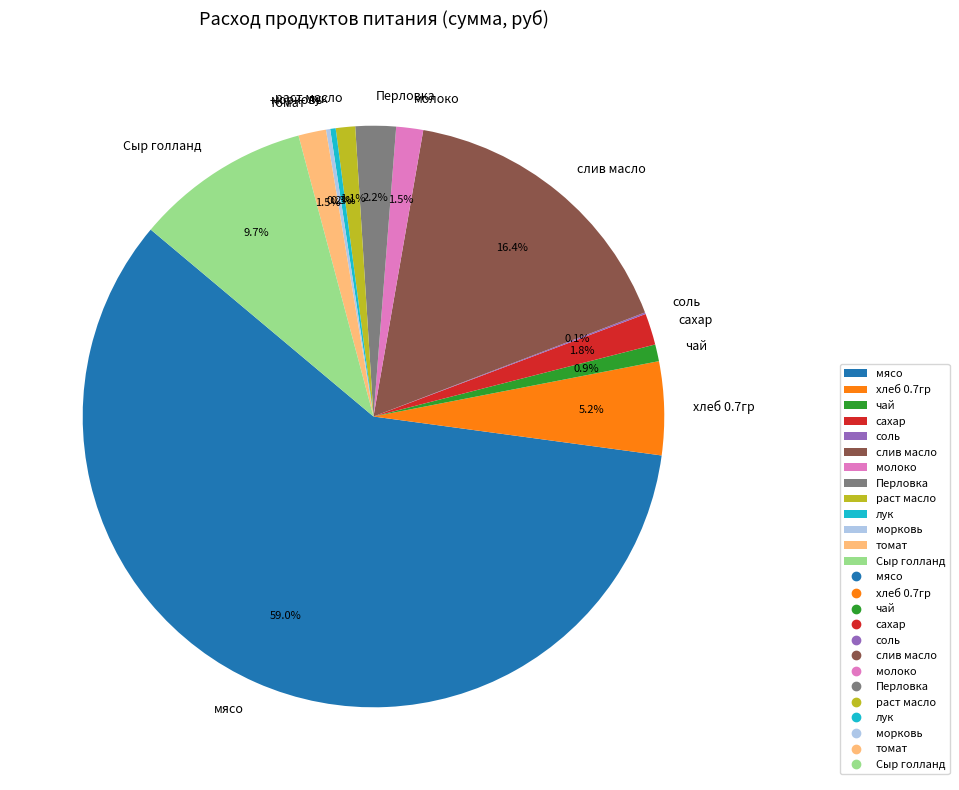

To the nearest percent, what is the combined percentage of хлеб 0.7гр and мясо?

64%